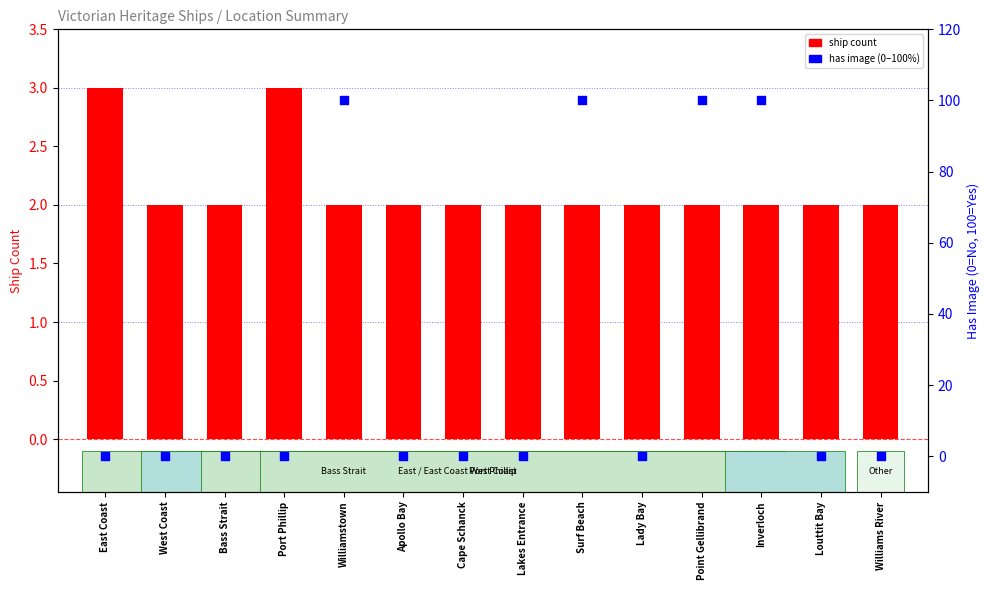

At how many categories does at least one series exceed 65?

4